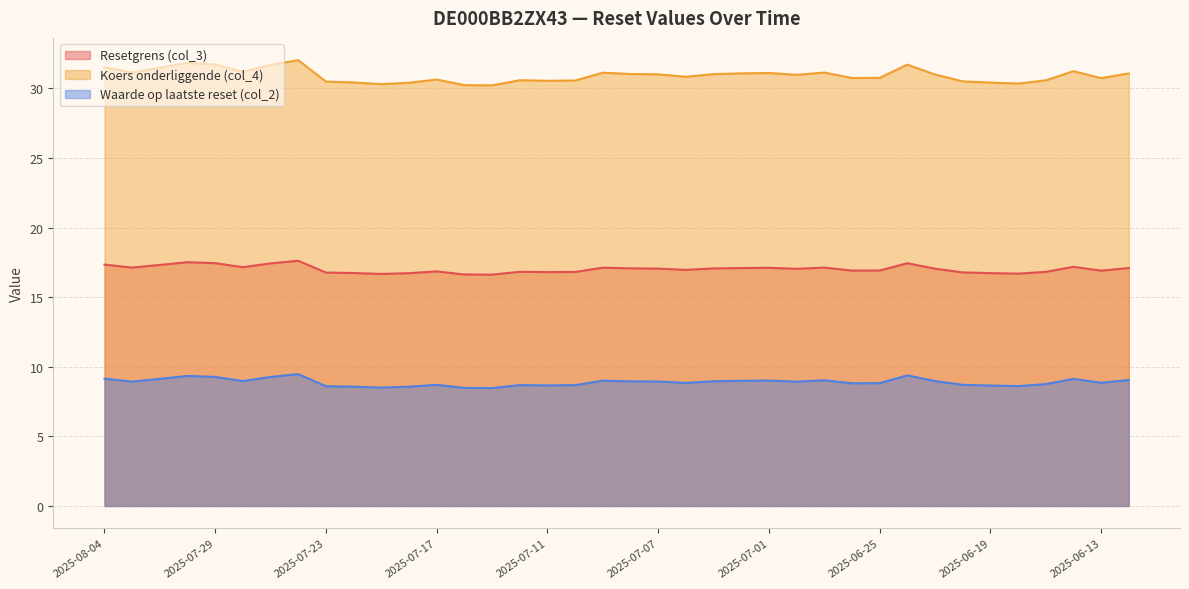

What is the average value of the Koers onderliggende (col_4) series?

30.9